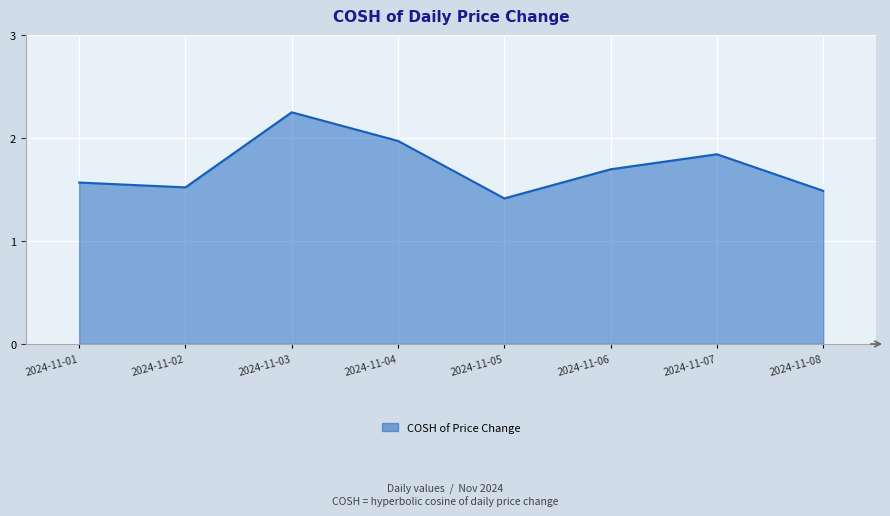

Where is the first local maximum?

2024-11-03